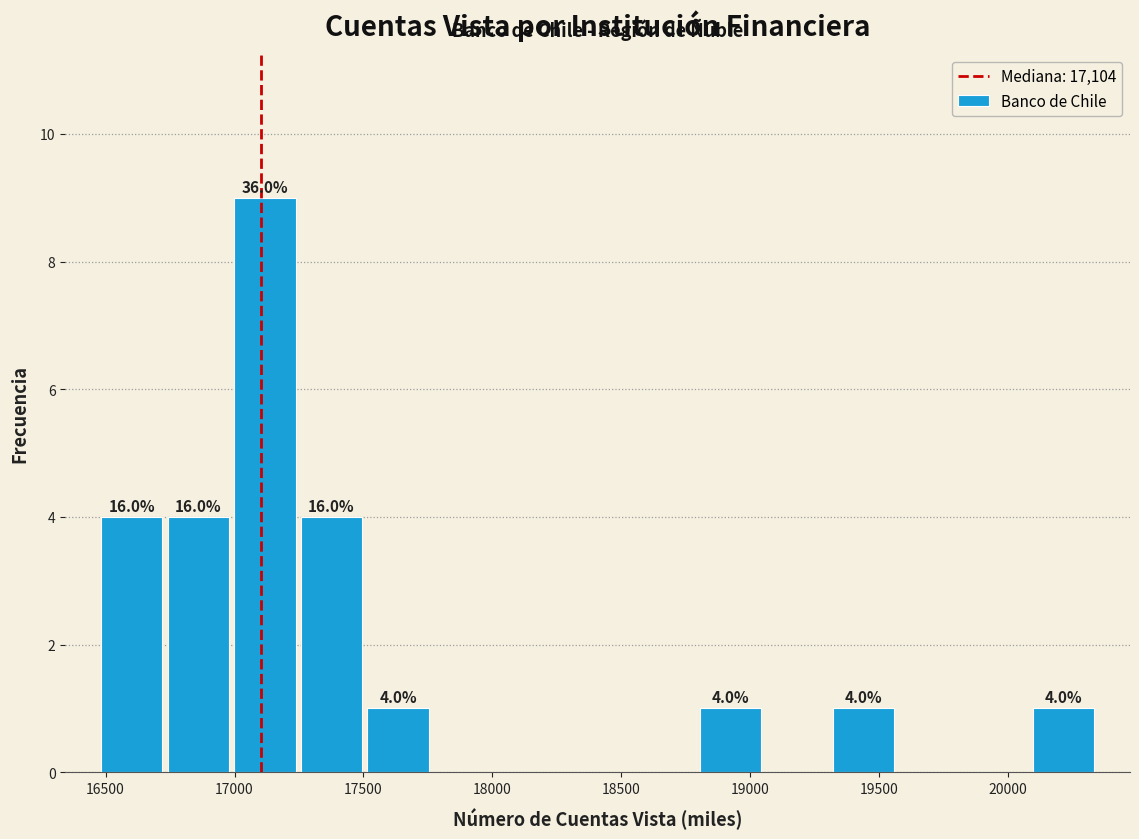

Which range on the x-axis has the tallest bar?

17000 to 17250